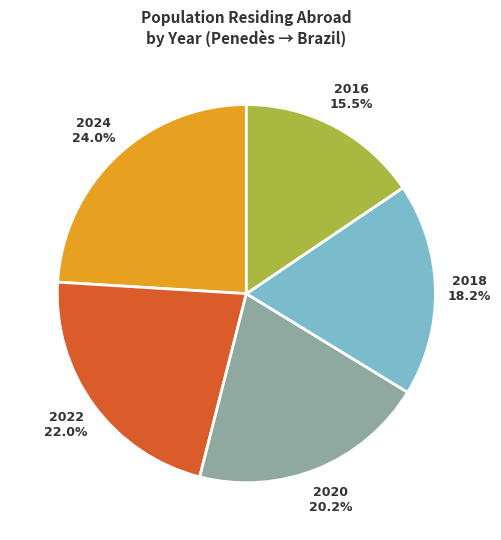

Is 2020 the majority of the pie?

No